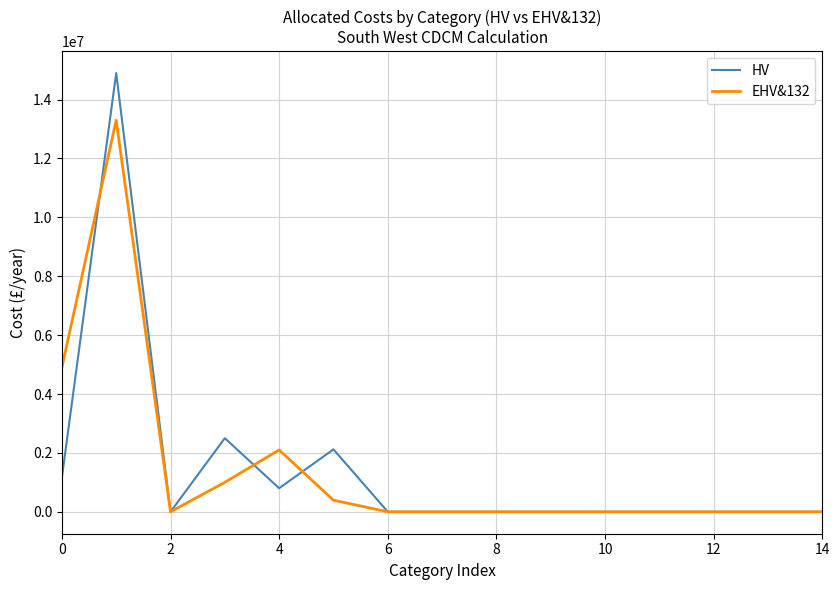

Which series has the widest spread of values?

HV